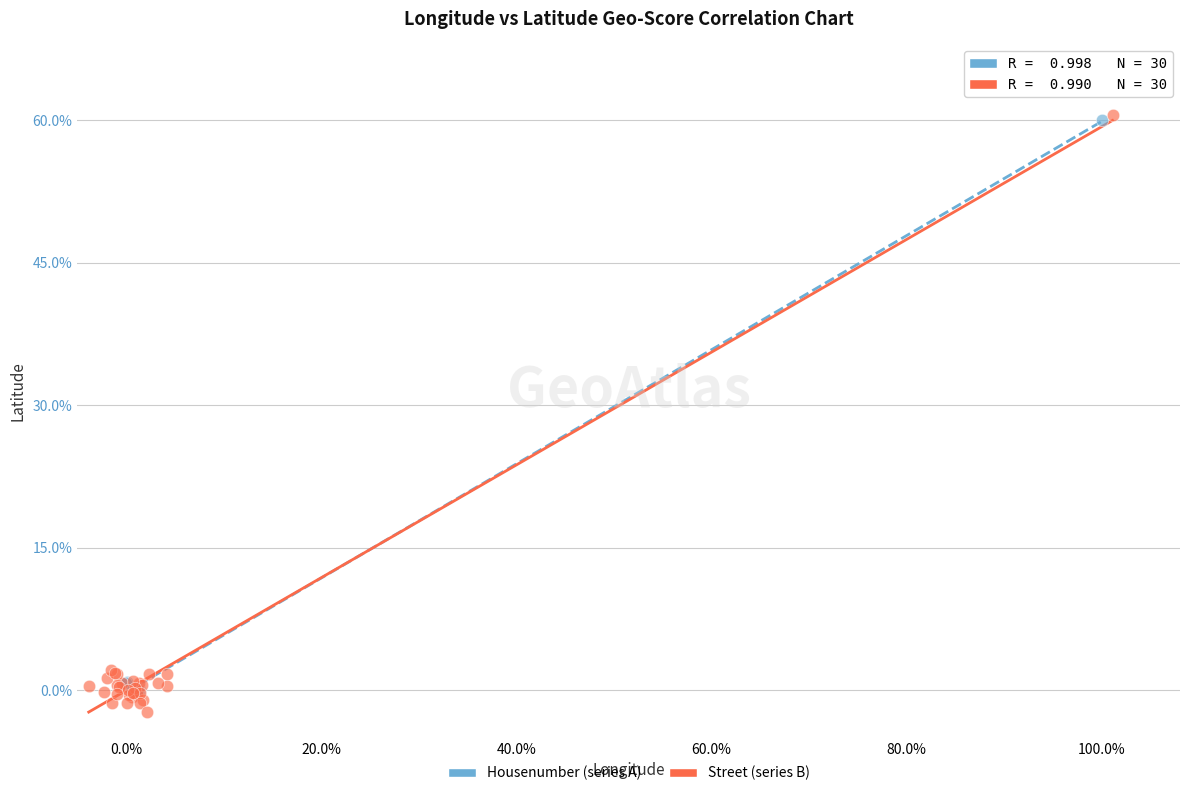

Which series has the largest Y range (max minus min)?

Street (series B)